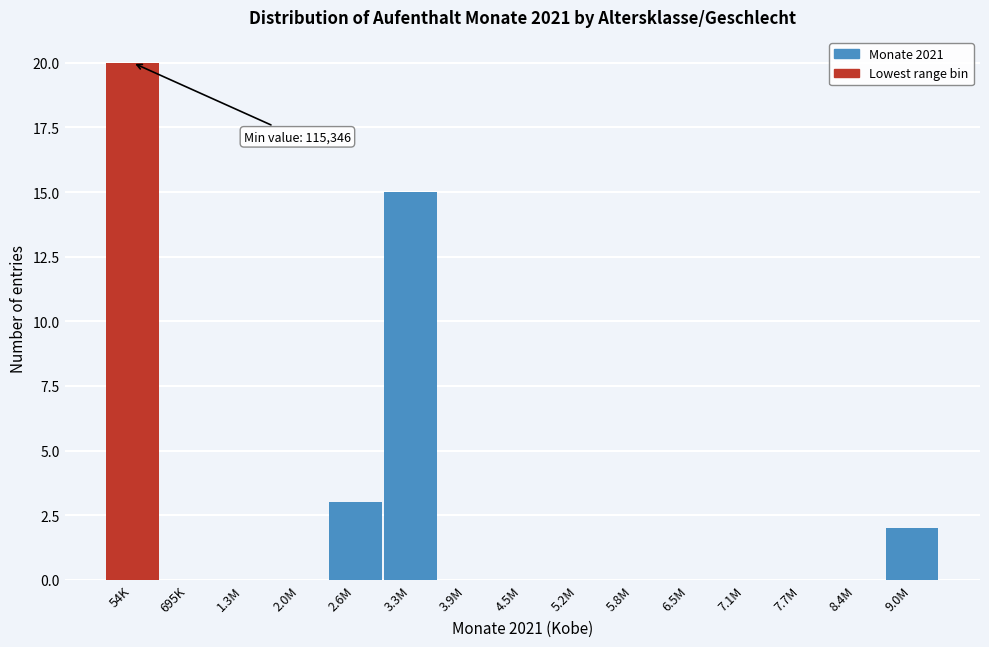

Reading right to left, what are all the values shown in this chart?

9.0M=2	8.4M=0	7.7M=0	7.1M=0	6.5M=0	5.8M=0	5.2M=0	4.5M=0	3.9M=0	3.3M=15	2.6M=3	2.0M=0	1.3M=0	695K=0	54K=20